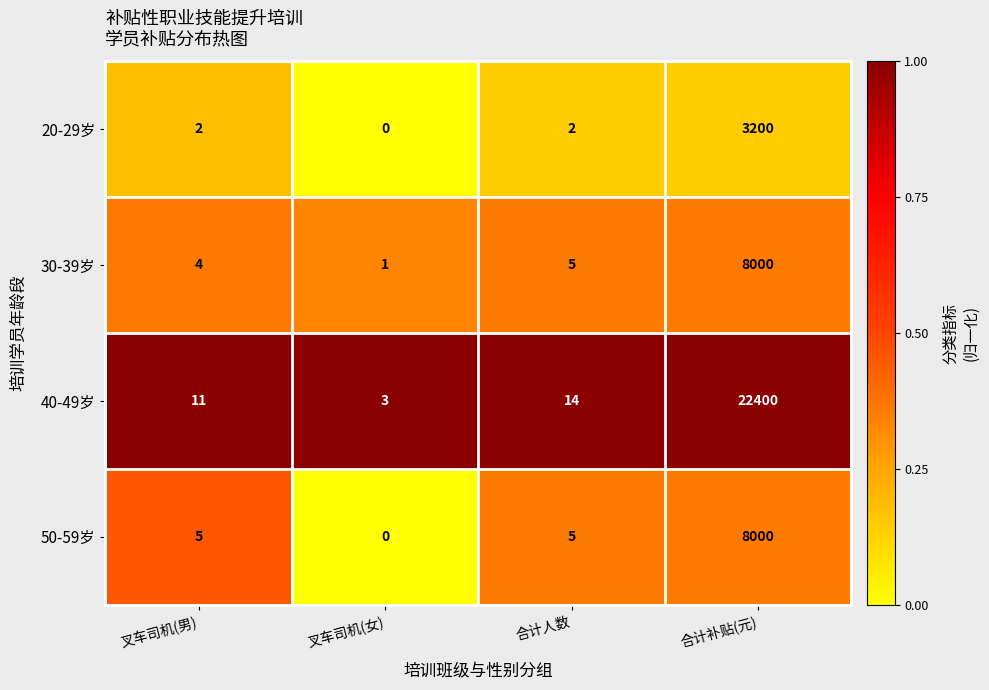

List the labels in order of 40-49岁 value, smallest first.

叉车司机(女), 叉车司机(男), 合计人数, 合计补贴(元)